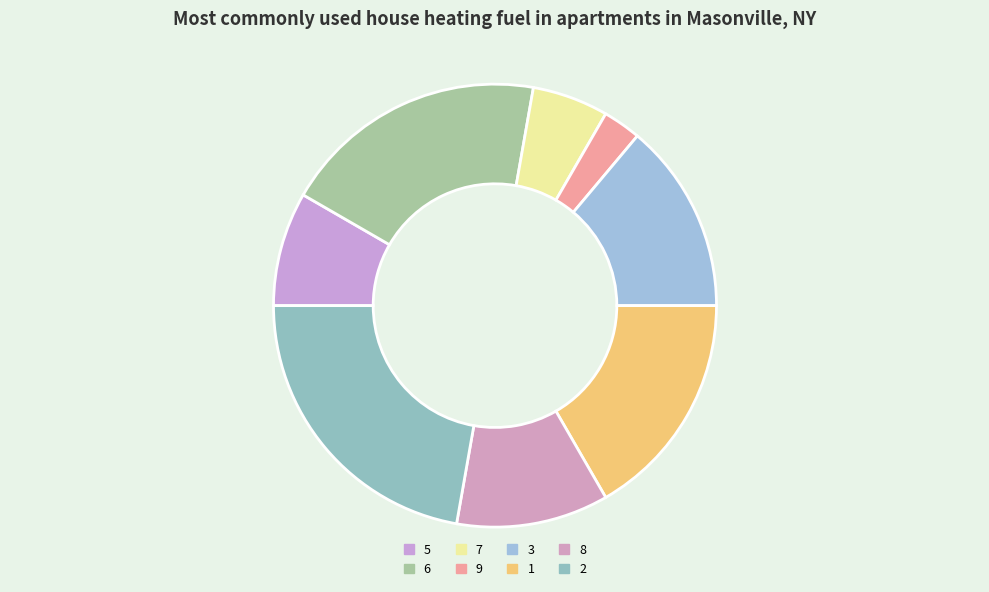

How many segments does this pie chart have?

8